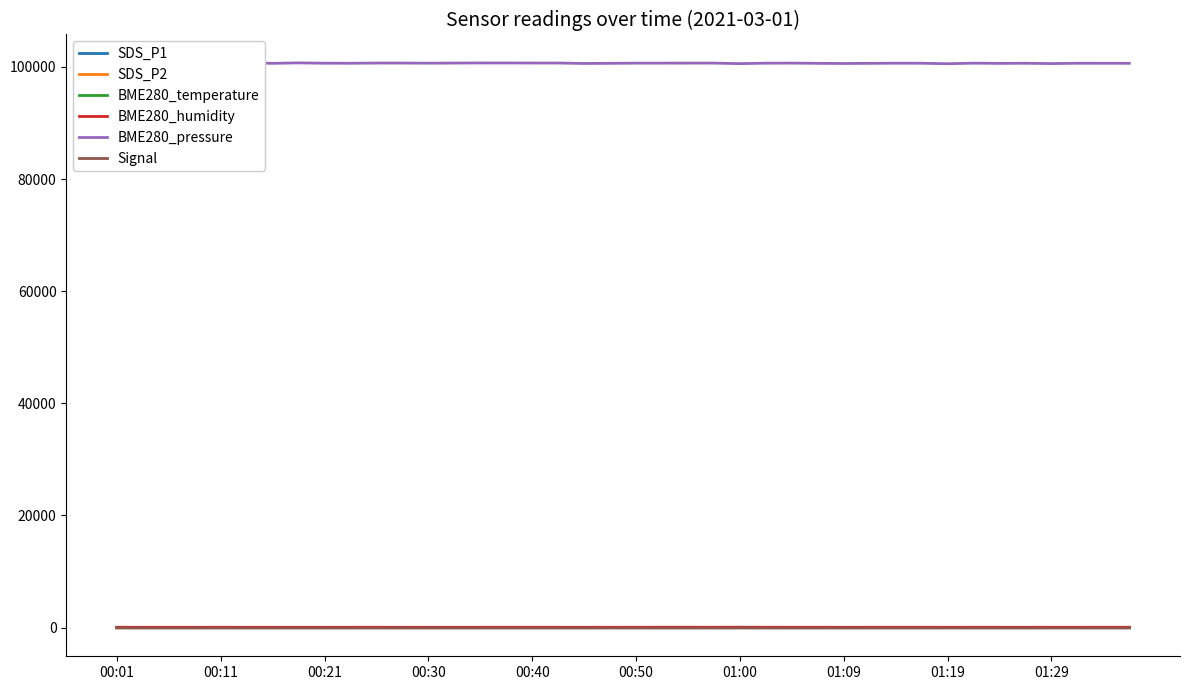

True or false: BME280_humidity has more than 1 interior local peaks.

True